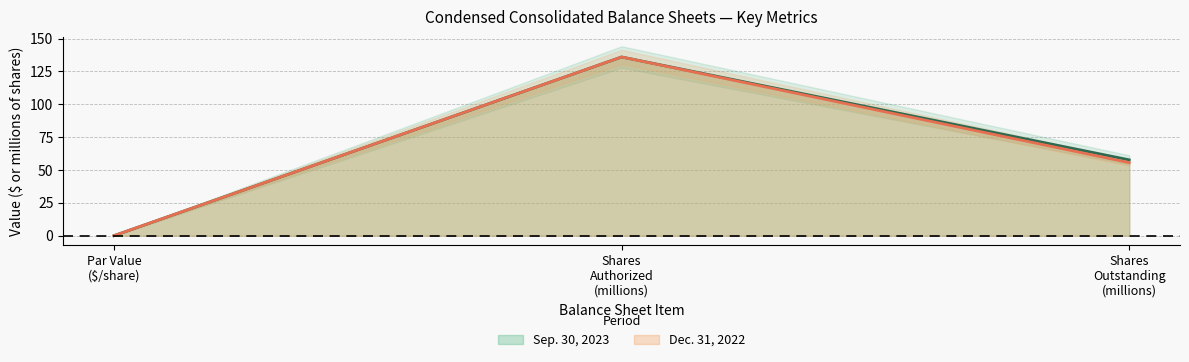

What is the maximum value for Dec. 31, 2022?

136.0